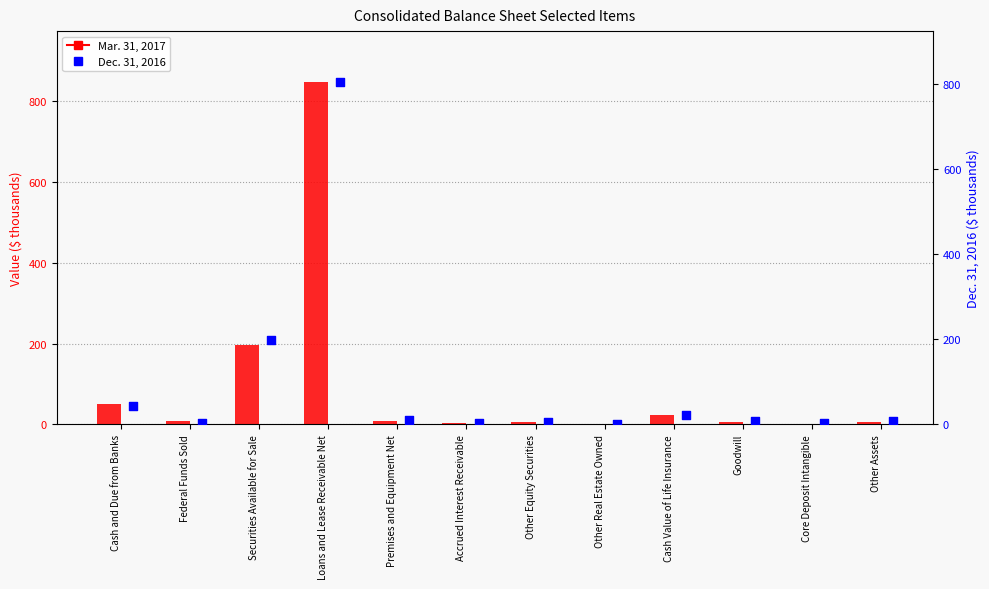

What is the total value across all series at Cash Value of Life Insurance?

45.3